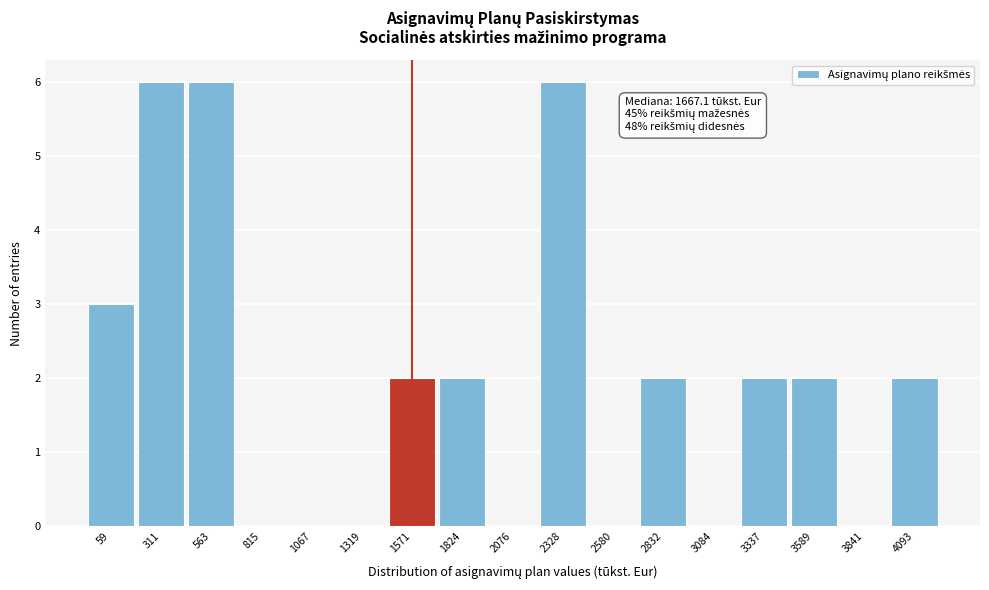

Reading left to right, list all the values displayed in this chart.

59=3	311=6	563=6	815=0	1067=0	1319=0	1571=2	1824=2	2076=0	2328=6	2580=0	2832=2	3084=0	3337=2	3589=2	3841=0	4093=2